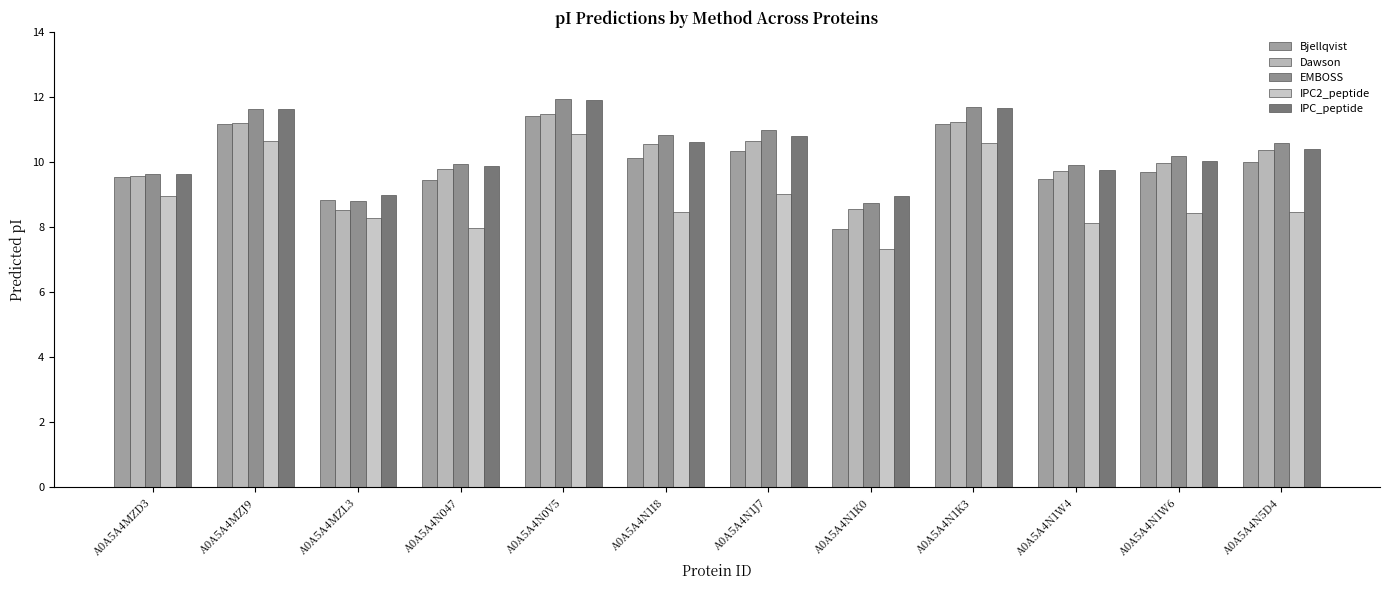

Which category has the highest value in the Dawson series?

A0A5A4N0V5